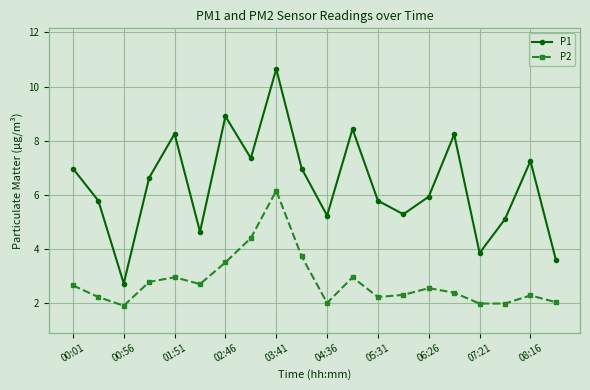

What is the highest value of the P2 series?

6.2